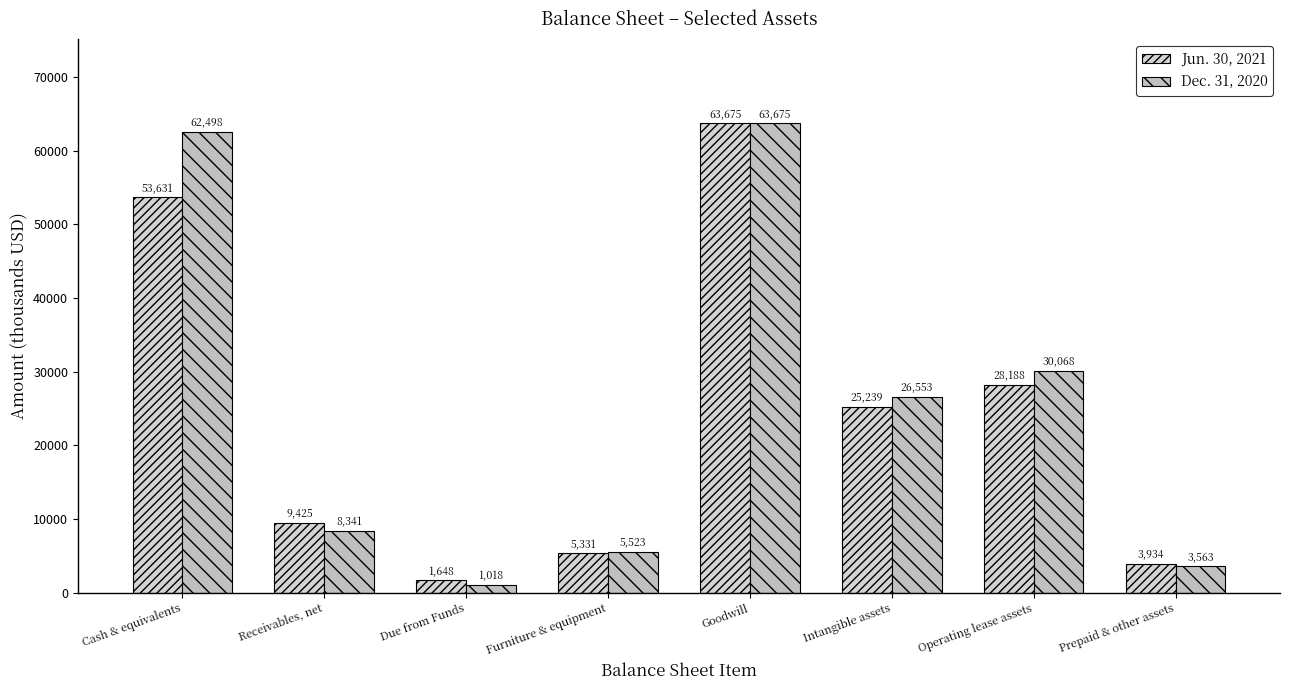

Are the bars horizontal?

No